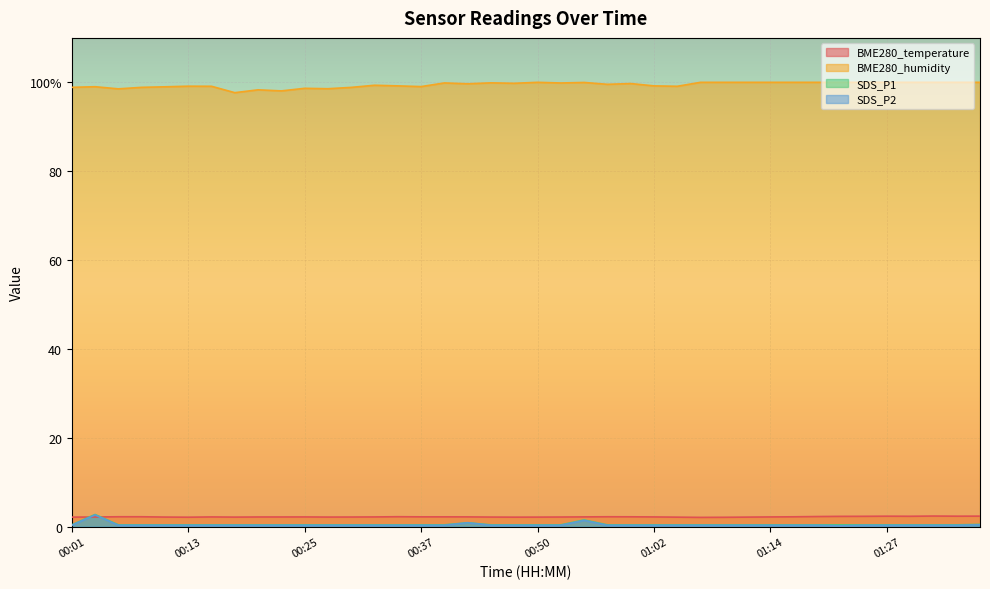

How many interior local valleys does the BME280_humidity series have?

10